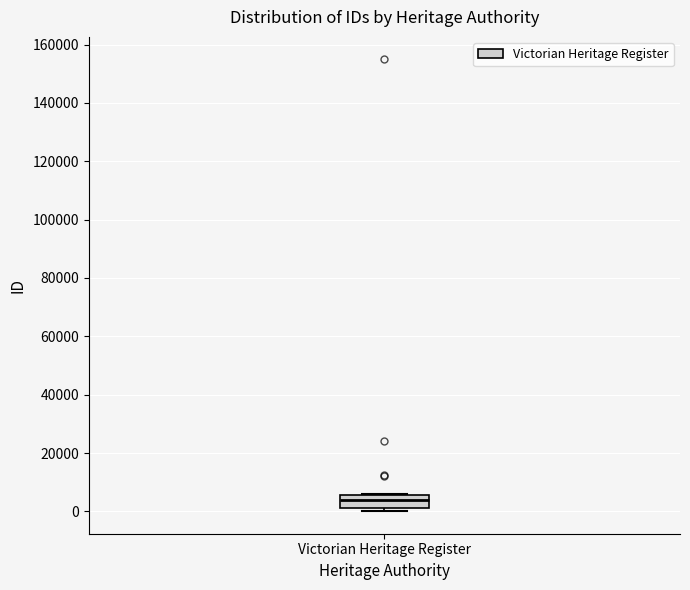

Where is the upper edge of the box for Victorian Heritage Register on the y-axis? The values are not printed on the chart, so give them approximately, as read against the axis.

6000